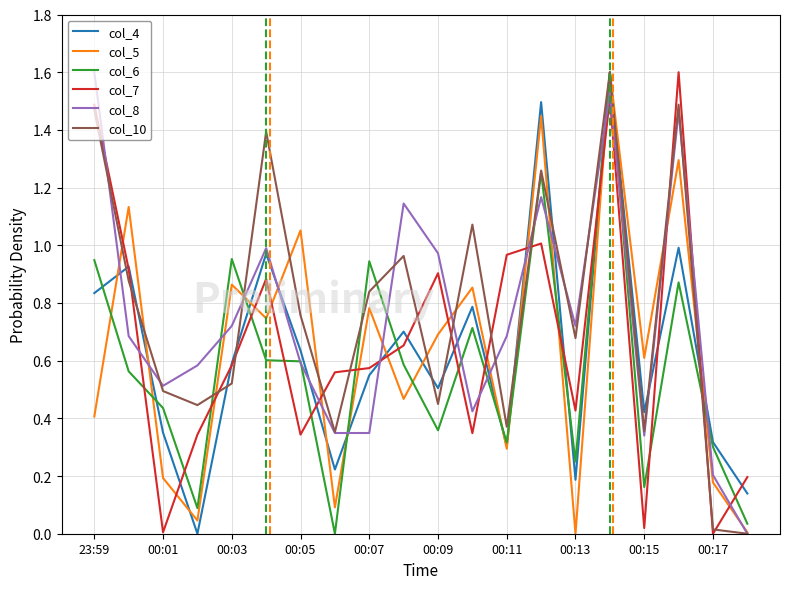

What is the highest value of the col_10 series?

1.6